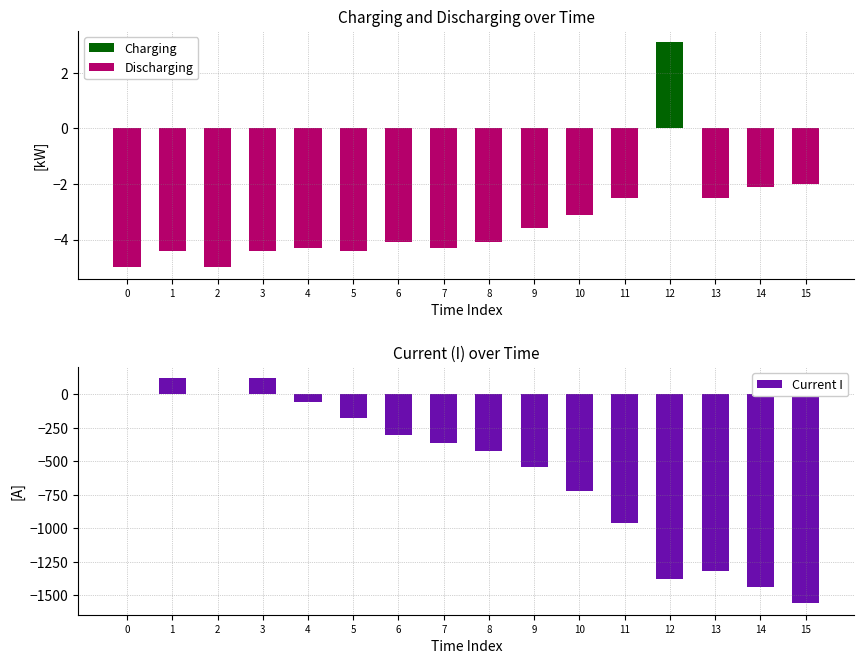

What is the difference between the maximum and minimum values in the Charging series?

3.1